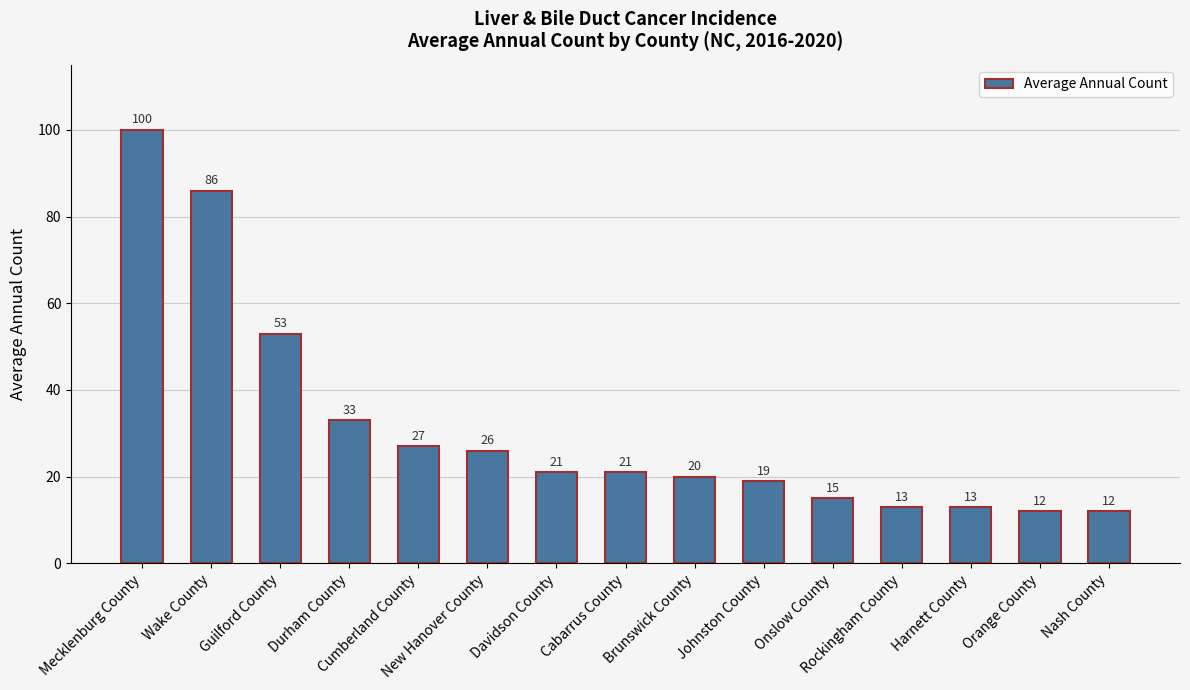

How many data points are less than 21?

7